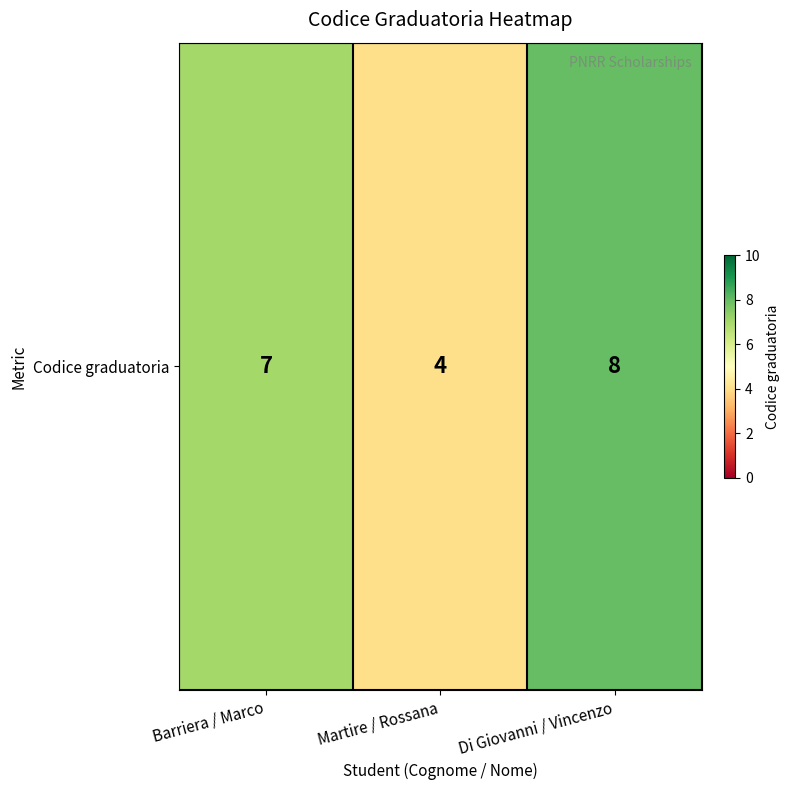

At which label is the value closest to 6?

Barriera / Marco